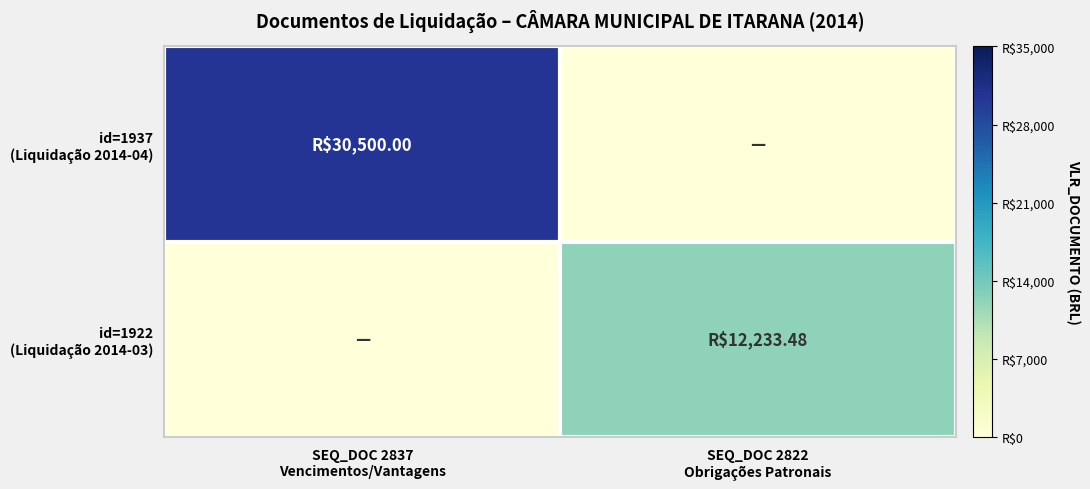

Which series has the widest spread of values?

id=1937 (Liquidação 2014-04)